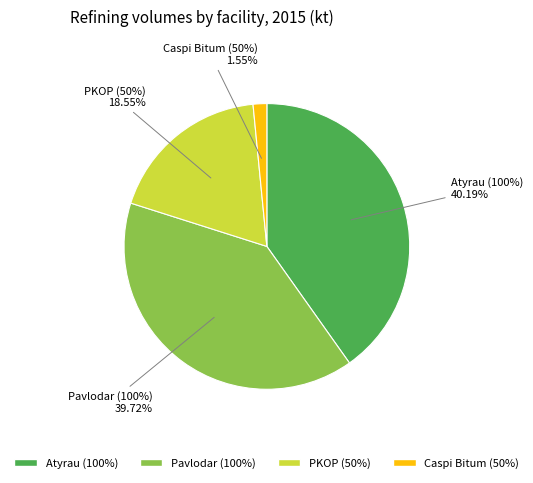

Is the sum of Atyrau (100%) and Caspi Bitum (50%) greater than half?

No